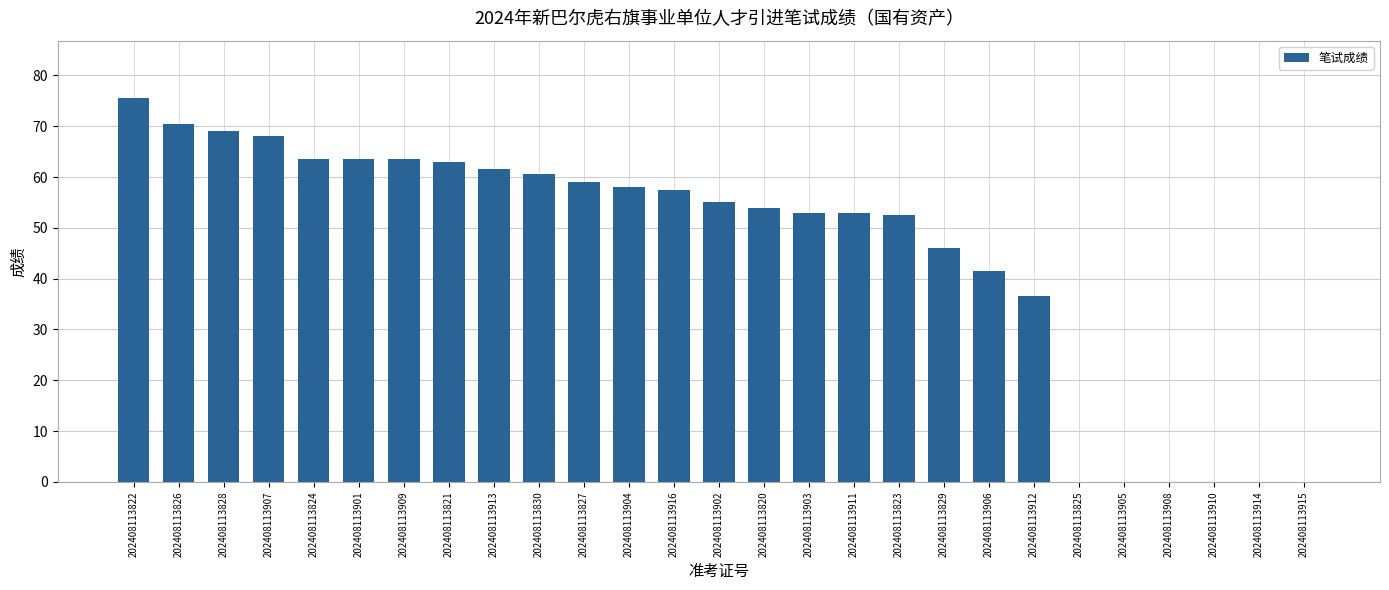

Reading left to right, list all the values displayed in this chart.

75.5	70.5	69.0	68.0	63.5	63.5	63.5	63.0	61.5	60.5	59.0	58.0	57.5	55.0	54.0	53.0	53.0	52.5	46.0	41.5	36.5	0.0	0.0	0.0	0.0	0.0	0.0